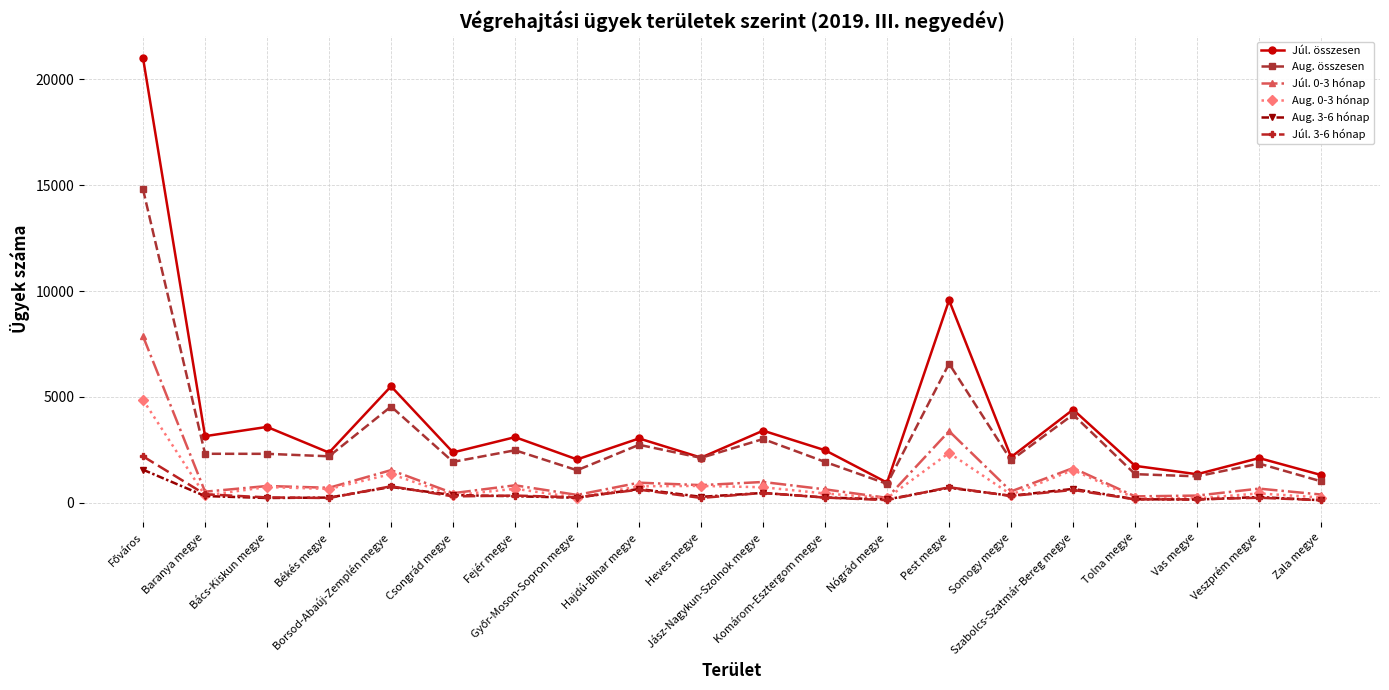

What is the total value across all series at Vas megye?

3475